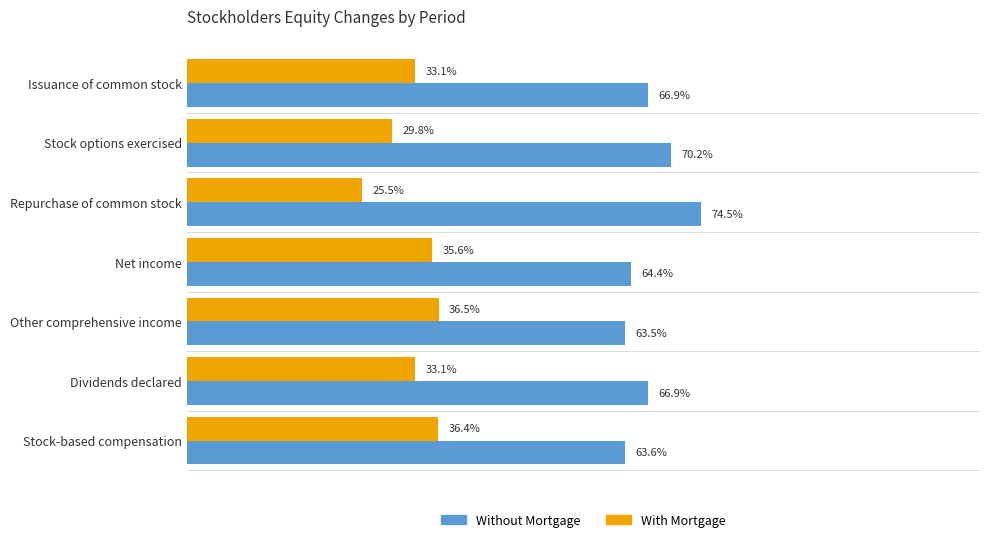

What are all the series names shown in the legend?

Without Mortgage, With Mortgage